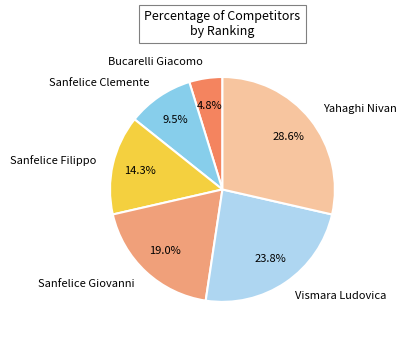

The Yahaghi Nivan slice represents 42% of the pie. True or false?

False